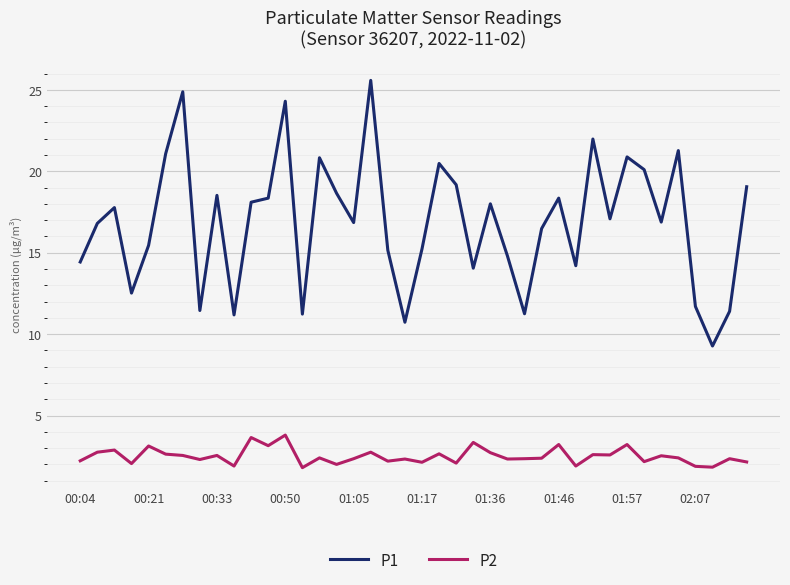

Which series has the largest total across all categories?

P1